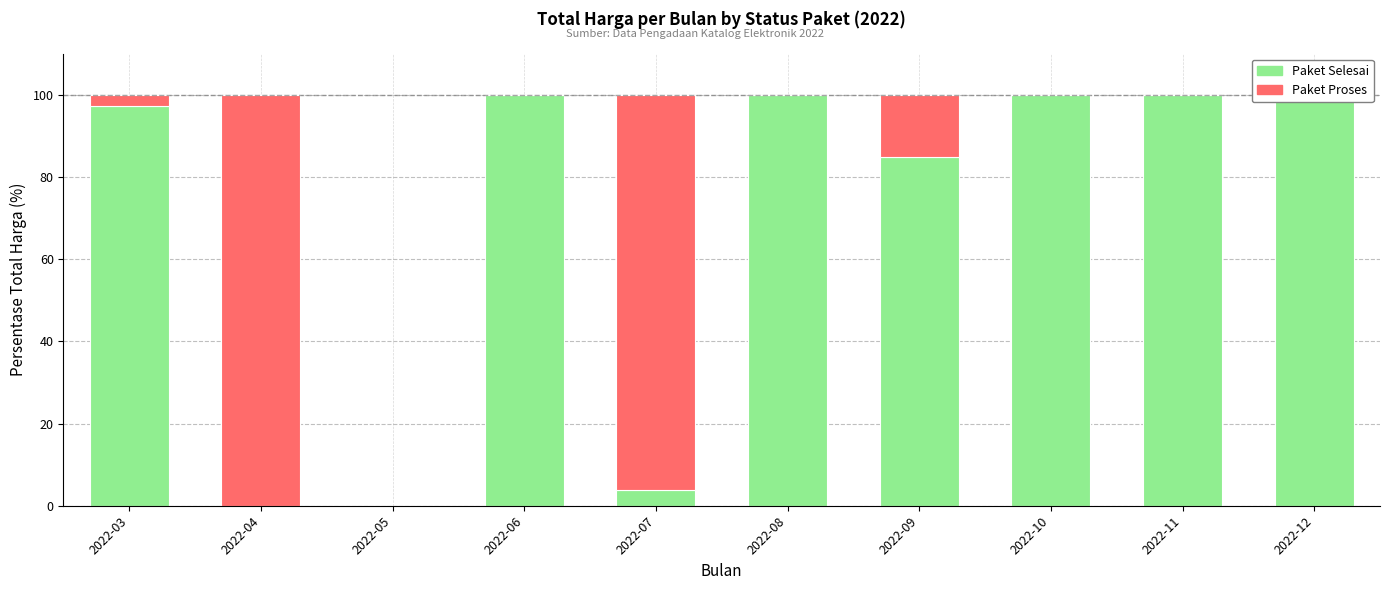

Which series has the largest range (max minus min)?

Paket Selesai